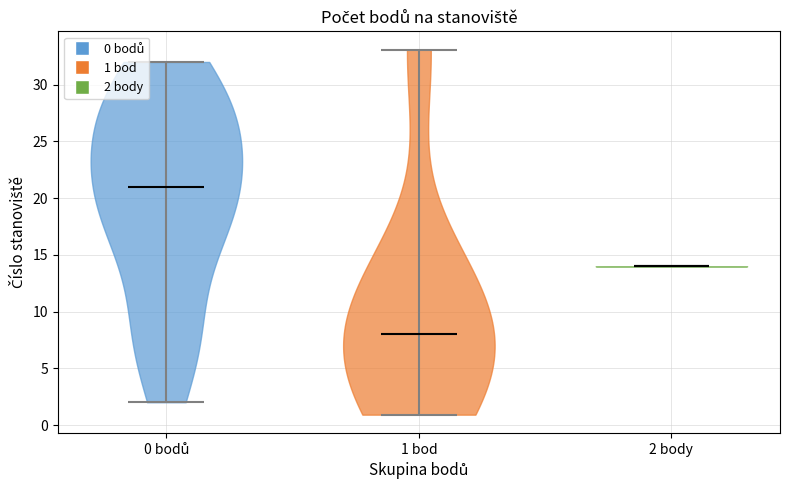

Where does the median line of the violin for 0 bodů sit on the y-axis? The values are not printed on the chart, so give them approximately, as read against the axis.

21